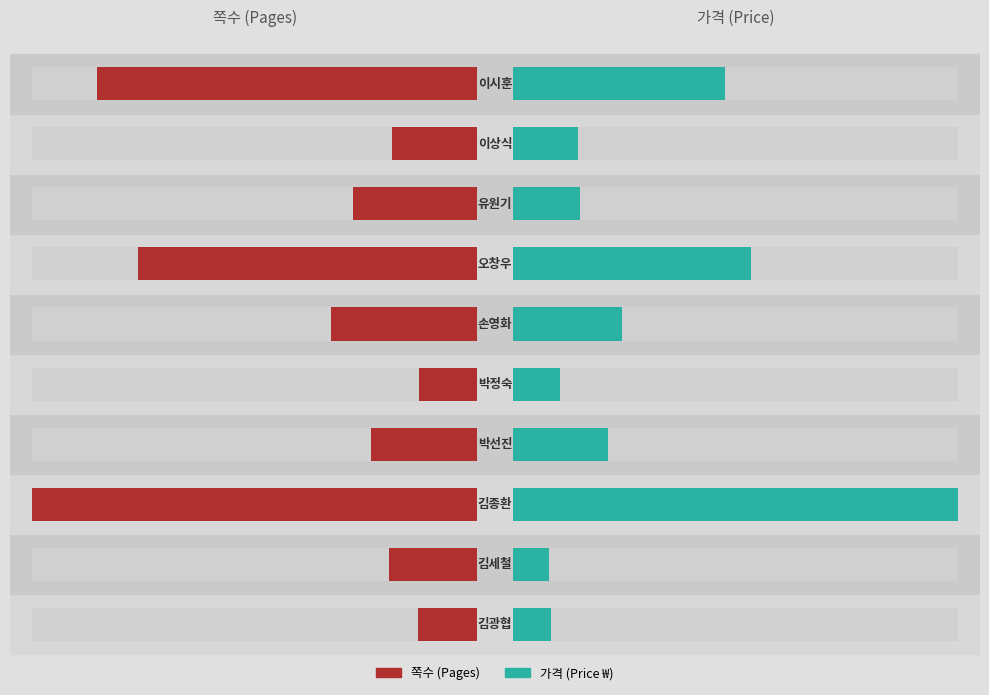

Reading left to right, transcribe all the data shown in this chart.

쪽수: -0.1	-0.2	-1.0	-0.2	-0.1	-0.3	-0.8	-0.3	-0.2	-0.9
가격: 0.1	0.1	1.0	0.2	0.1	0.2	0.5	0.2	0.1	0.5